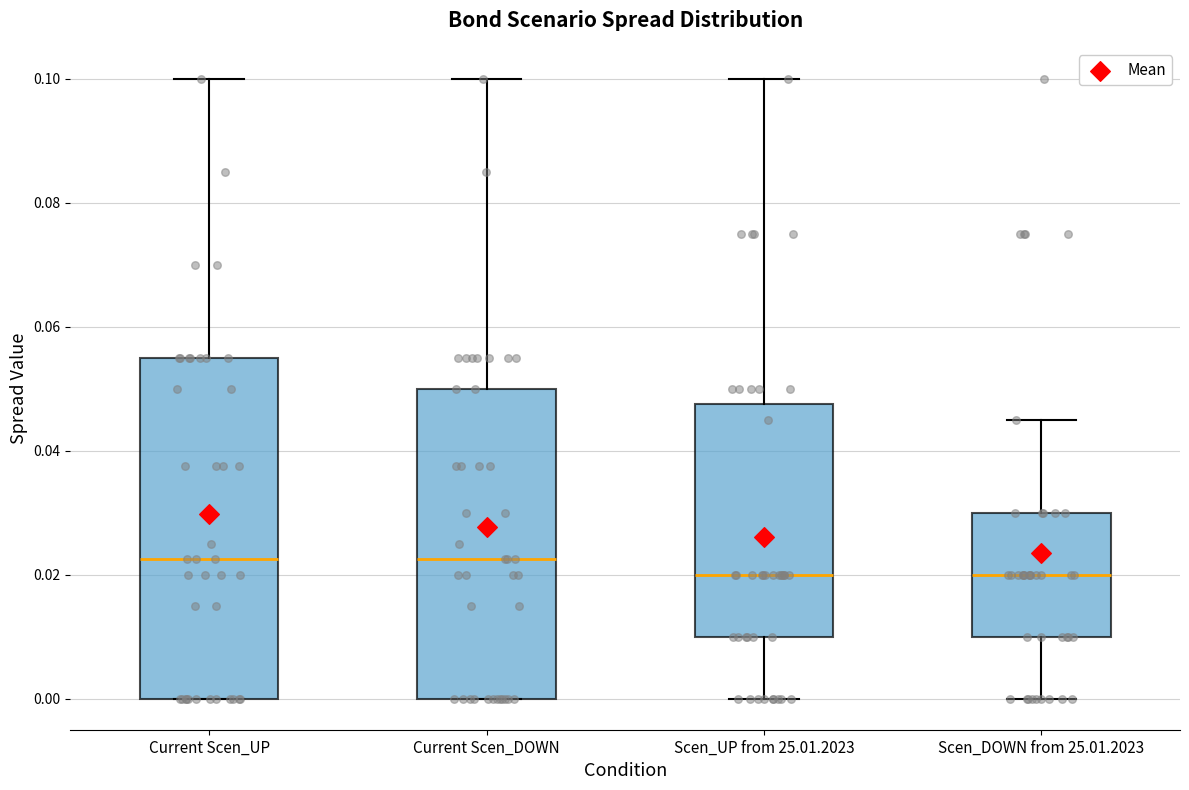

Comparing the boxes themselves (not the whiskers), which one is the tallest?

Current Scen_UP